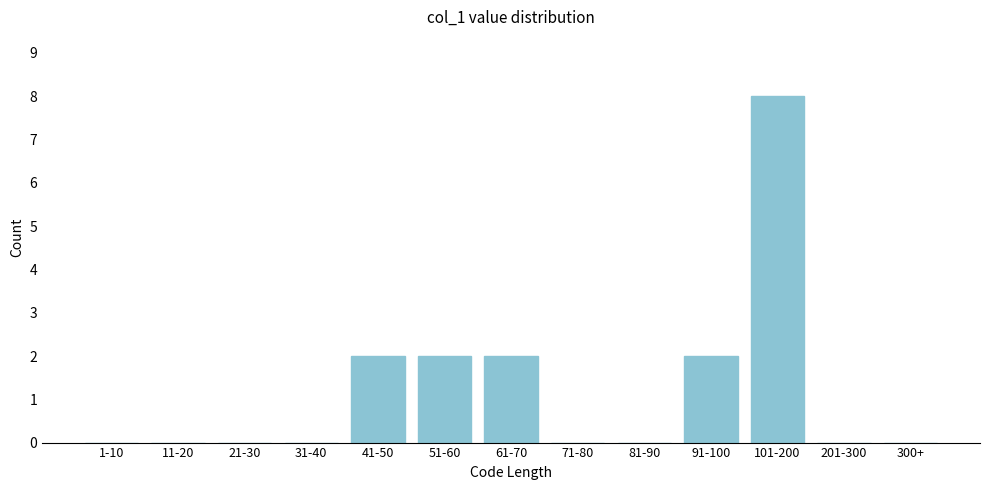

Reading left to right, extract all data points from this chart.

1-10=0	11-20=0	21-30=0	31-40=0	41-50=2	51-60=2	61-70=2	71-80=0	81-90=0	91-100=2	101-200=8	201-300=0	300+=0